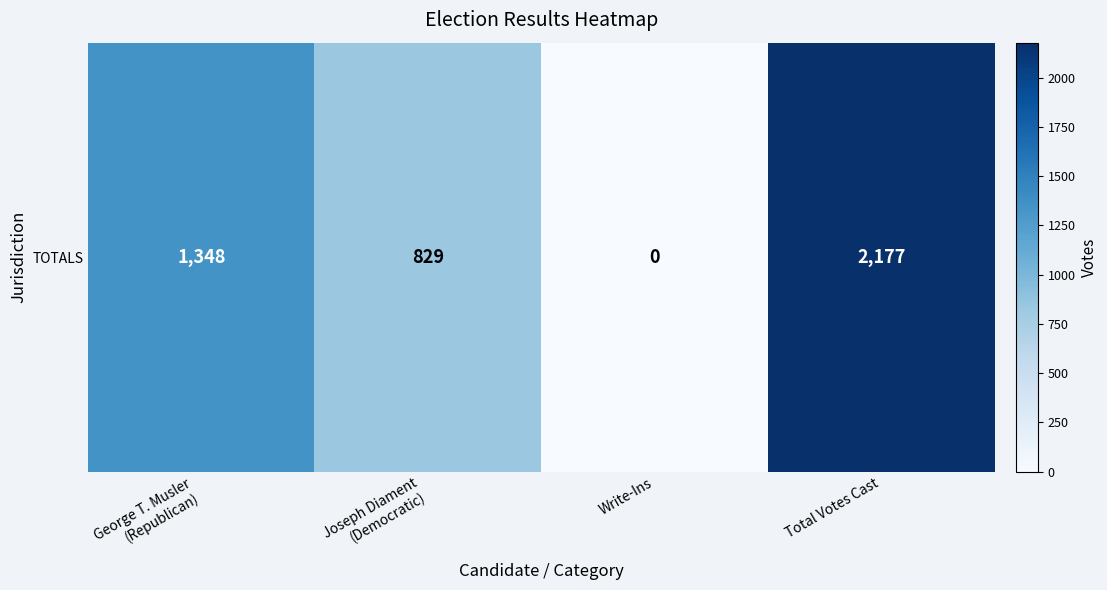

Approximately how many times larger is the value at Joseph Diament
(Democratic) compared to George T. Musler
(Republican)?

0.6